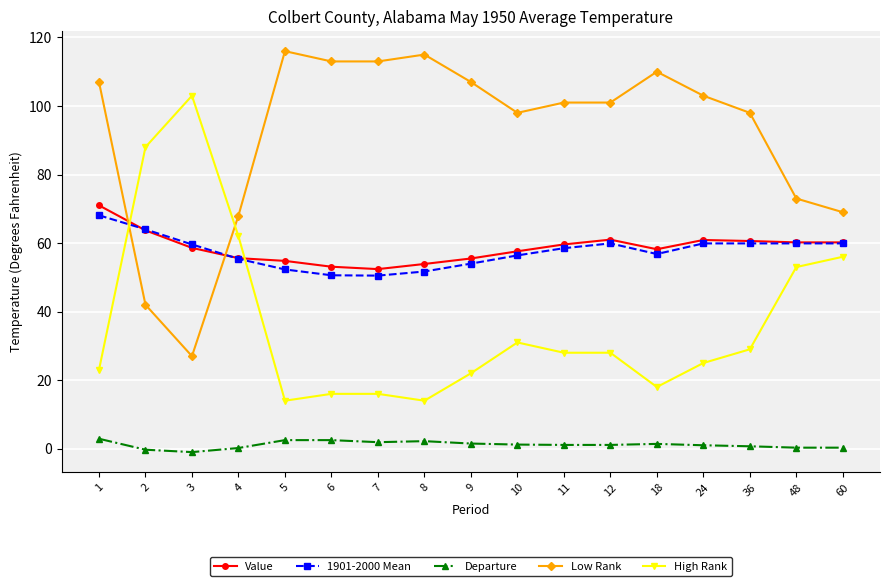

True or false: High Rank and Departure intersect in this chart.

False